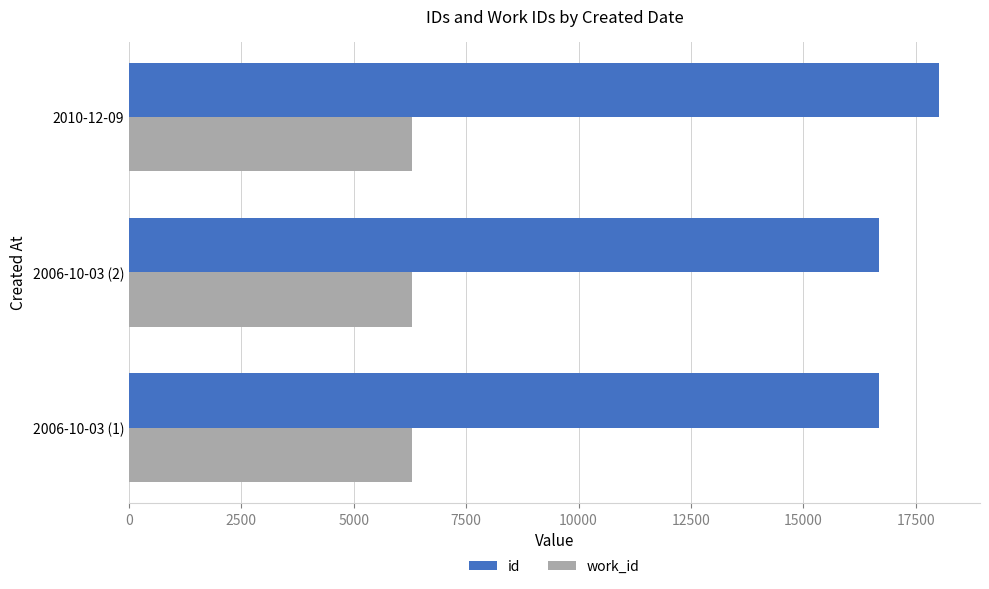

Rank the series by their average value, from highest to lowest.

id, work_id